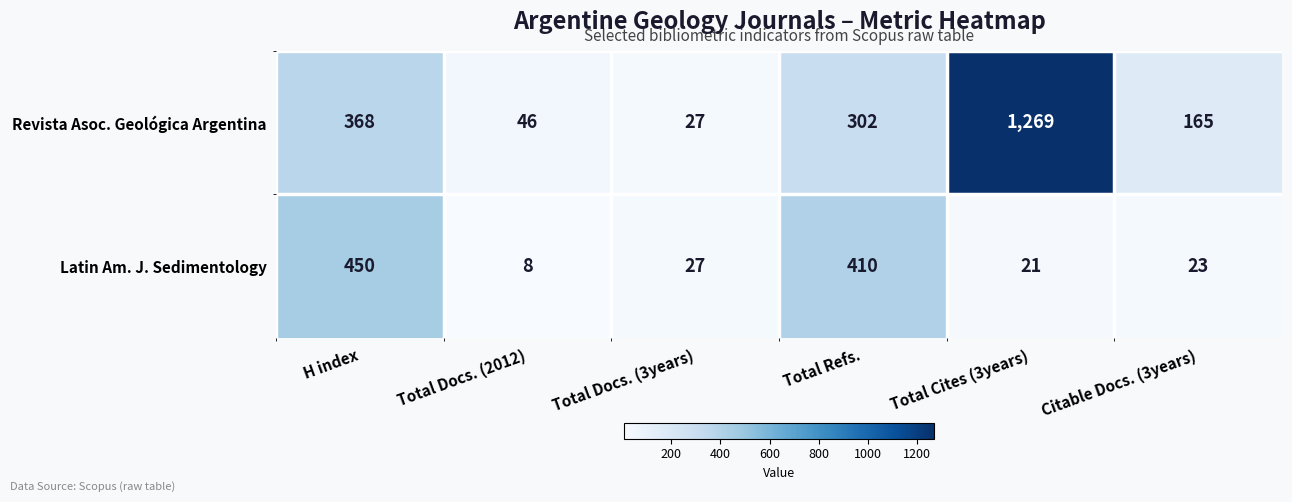

The Latin Am. J. Sedimentology series shows 450 at H index. True or false?

True